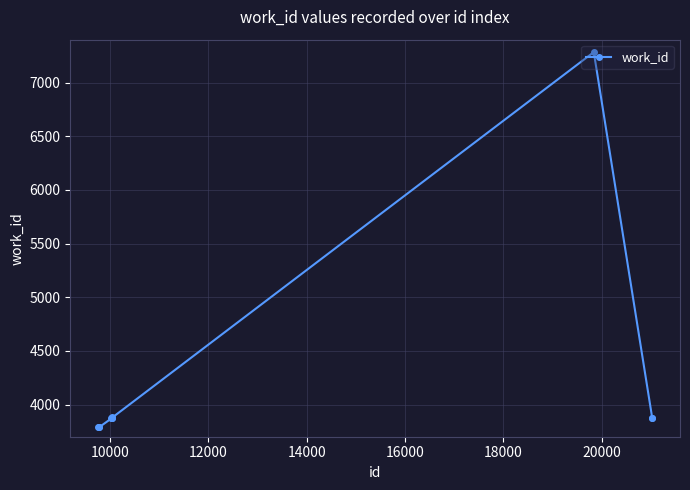

True or false: the data has more than 0 interior local peaks.

True